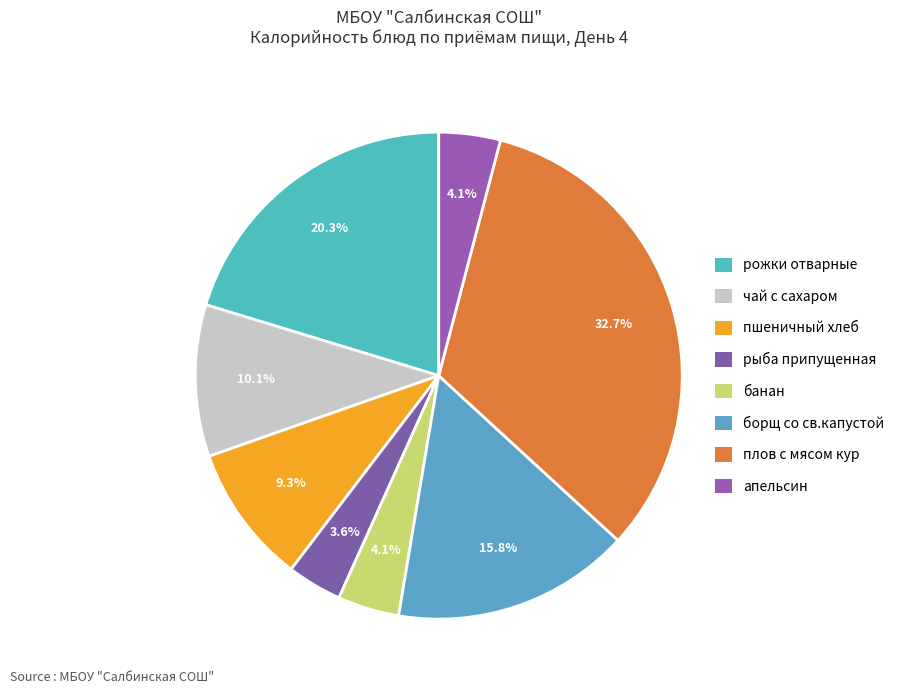

Count the number of slices in the pie.

8